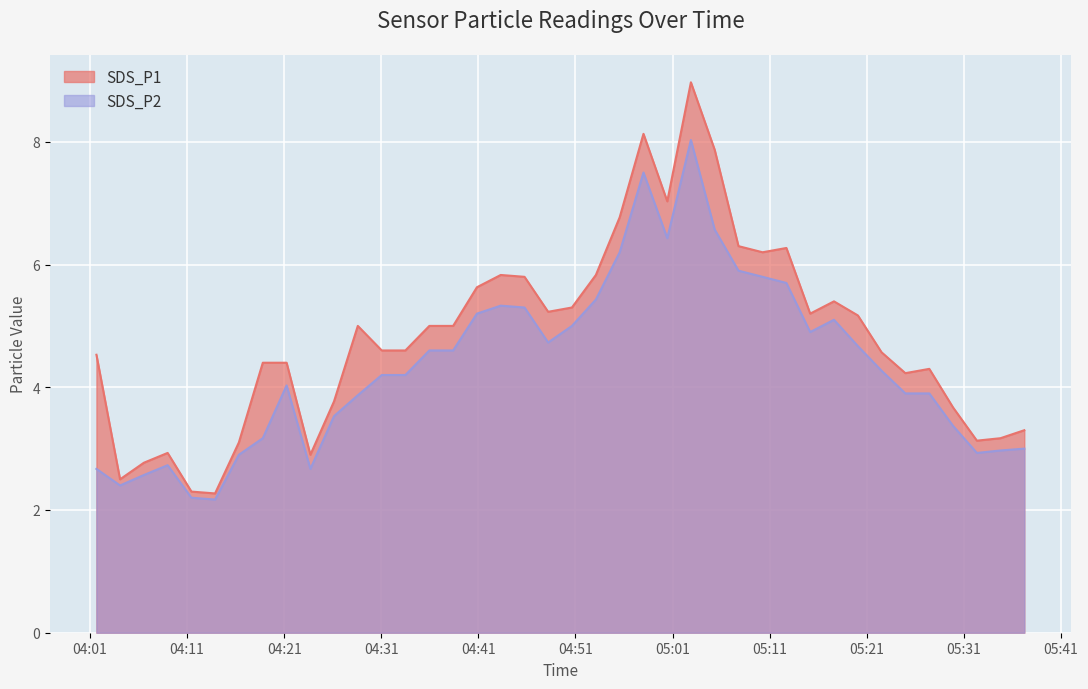

Is the value of SDS_P1 at 2021/10/04 04:18:48 greater than the value of SDS_P2 at 2021/10/04 04:23:42?

Yes